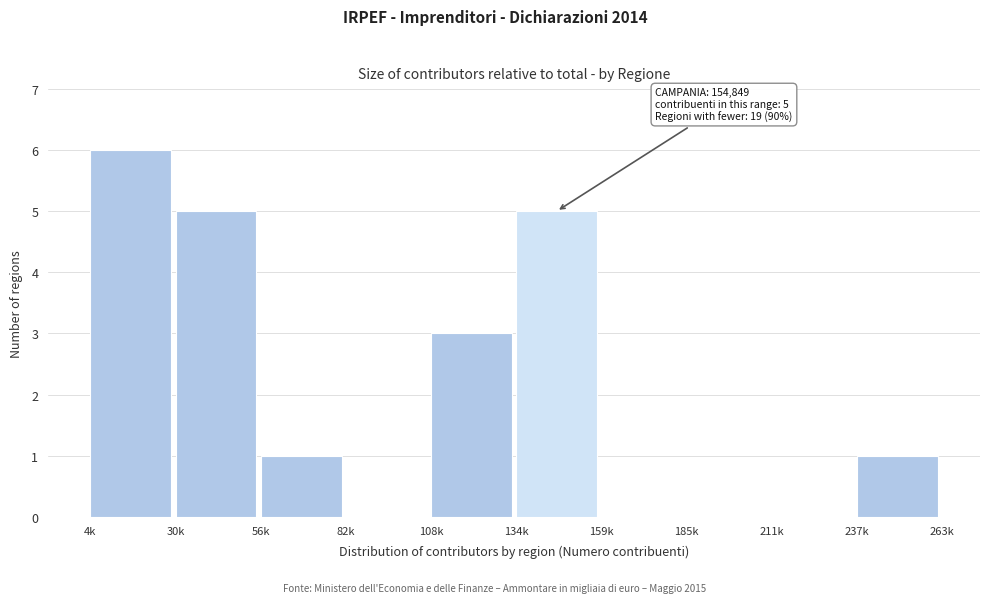

Reading right to left, transcribe all the data shown in this chart.

237k=1	211k=0	185k=0	159k=0	134k=5	108k=3	82k=0	56k=1	30k=5	4k=6